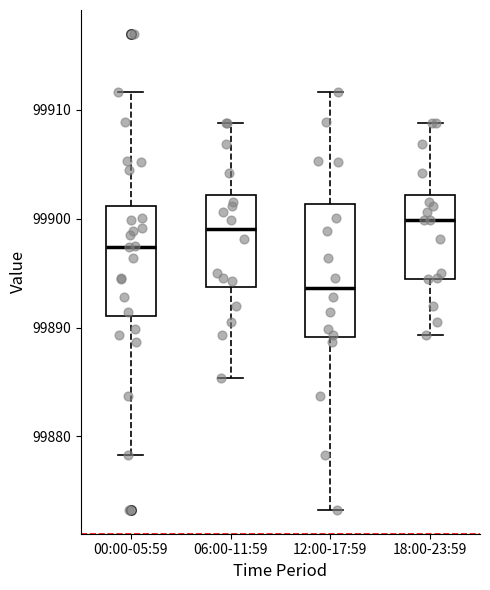

Which box is the tallest, from its lower edge to its upper edge?

12:00-17:59